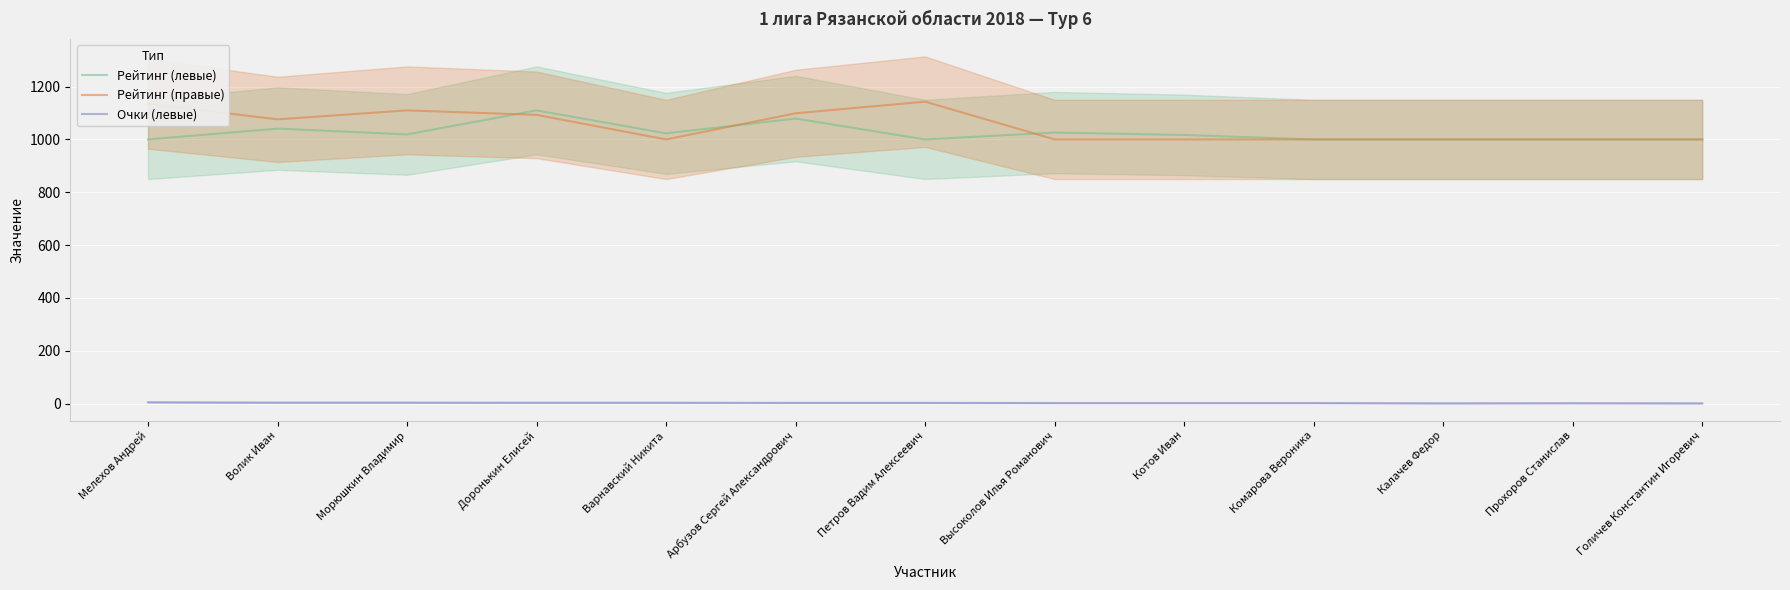

Reading right to left, extract all data points from this chart.

Рейтинг (левые): 1000.0	1000.0	1000.0	1000.0	1017.0	1026.0	1000.0	1079.0	1023.0	1110.0	1019.0	1041.0	1000.0
Рейтинг (правые): 1000.0	1000.0	1000.0	1000.0	1000.0	1000.0	1143.0	1099.0	1000.0	1093.0	1110.0	1076.0	1135.0
Очки (левые): 1.0	1.5	1.0	2.0	2.0	2.0	2.5	2.5	3.0	3.0	3.5	3.5	5.0